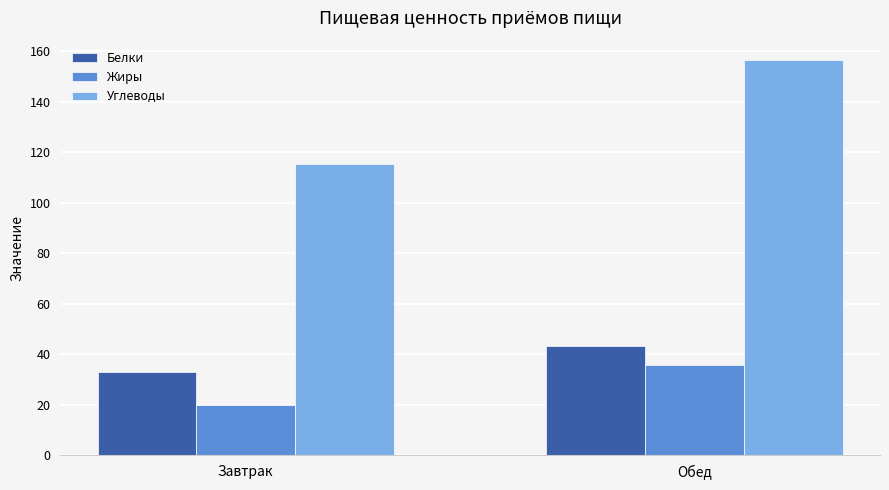

What is the difference between the highest and lowest values at Обед?

120.8